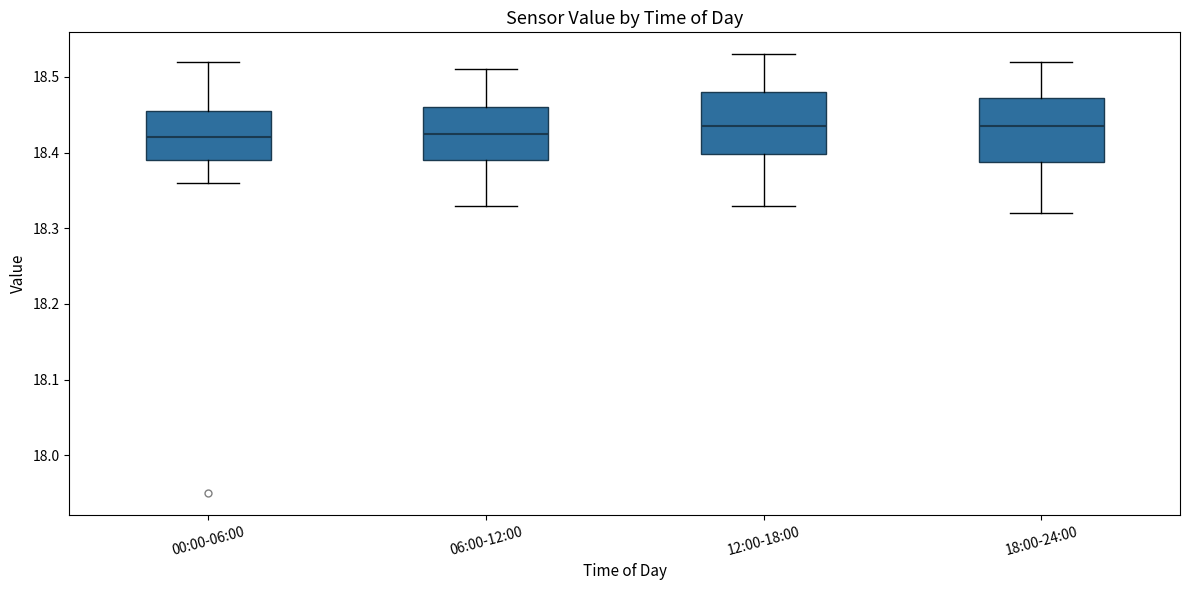

Where does the lower whisker of the box for 18:00-24:00 end on the y-axis? The values are not printed on the chart, so give them approximately, as read against the axis.

18.32